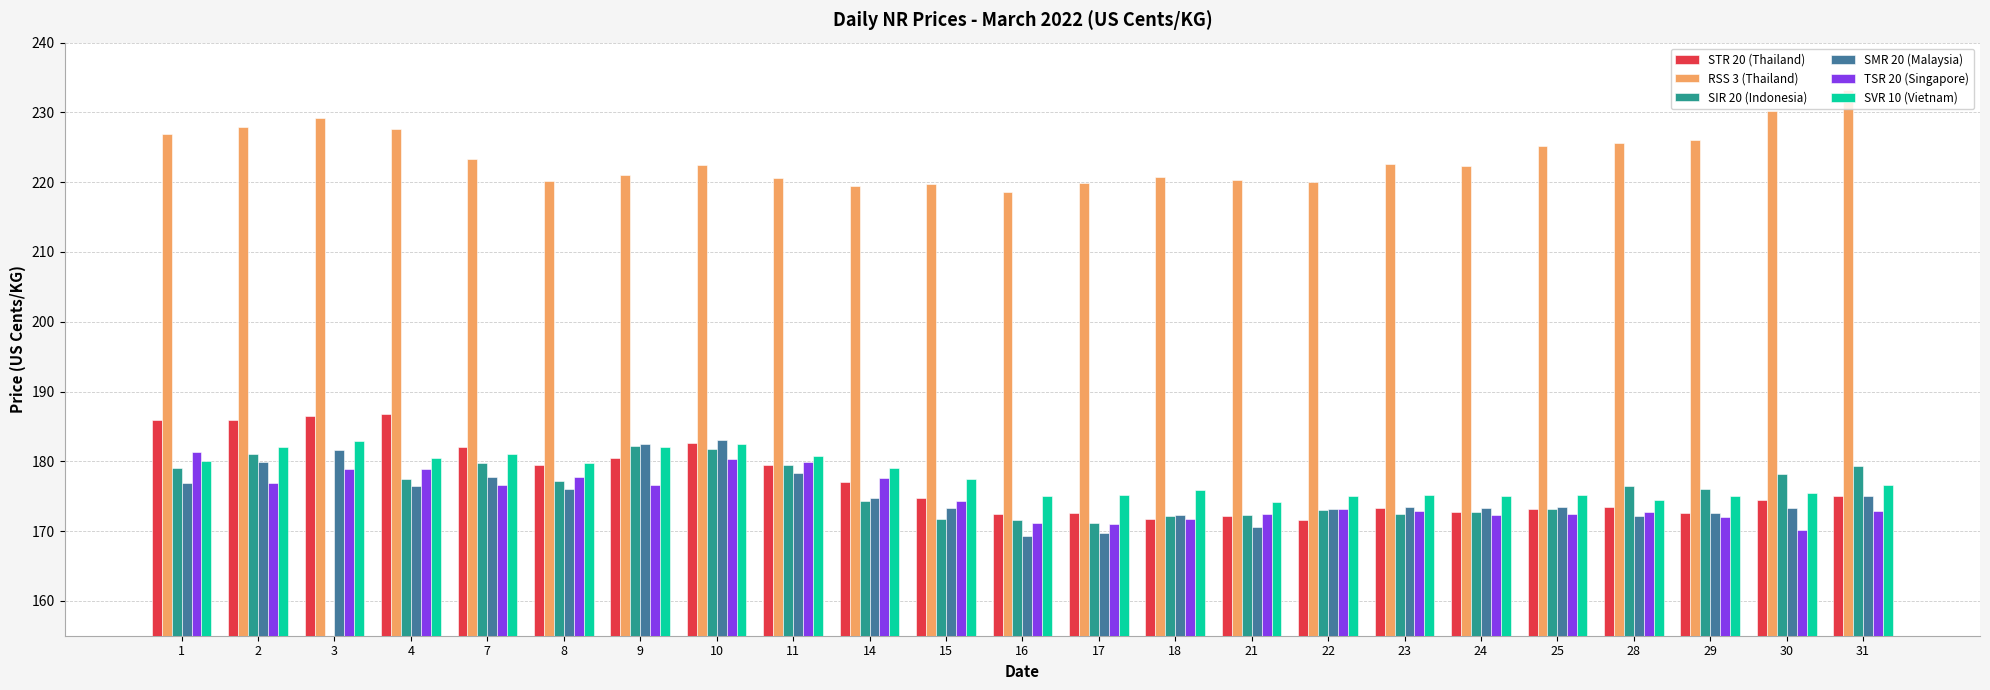

The SMR 20 (Malaysia) series shows 173.5 at 25. True or false?

True